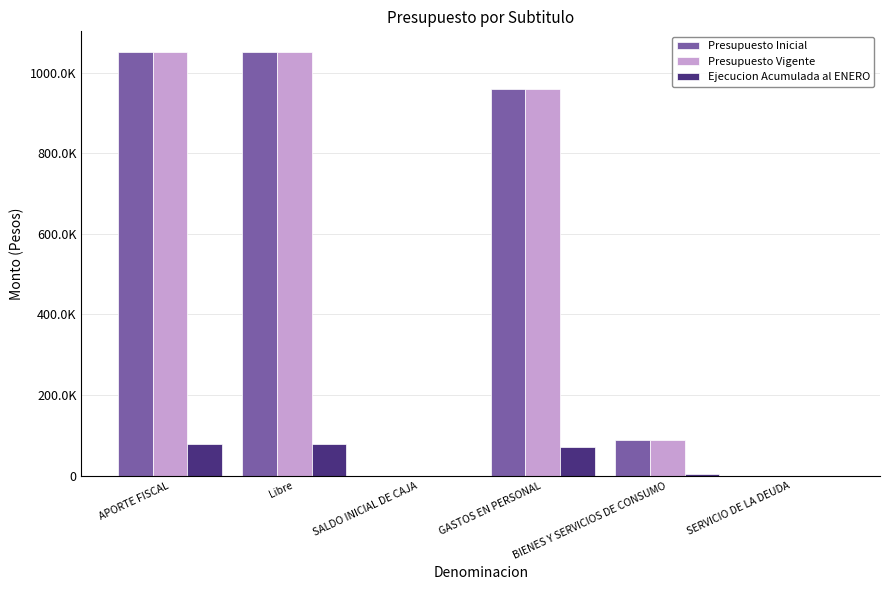

What are all the series names shown in the legend?

Presupuesto Inicial, Presupuesto Vigente, Ejecucion Acumulada al ENERO